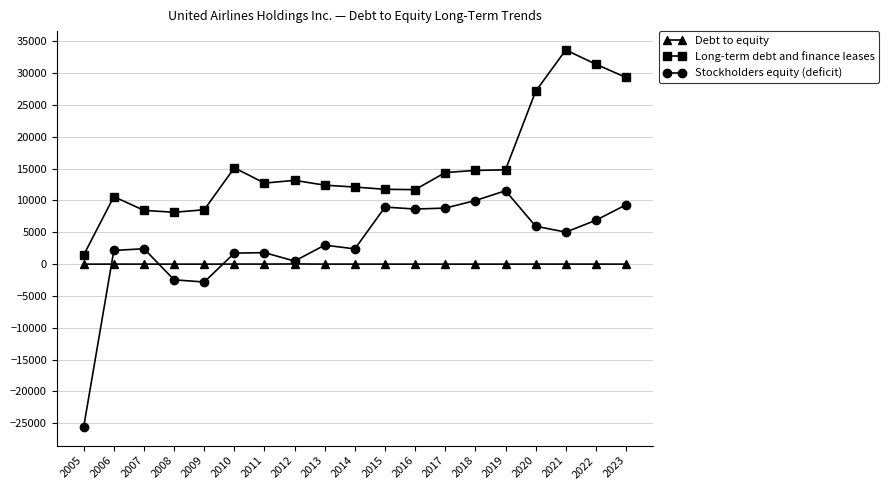

What is the minimum value shown in the chart?

-25560.0